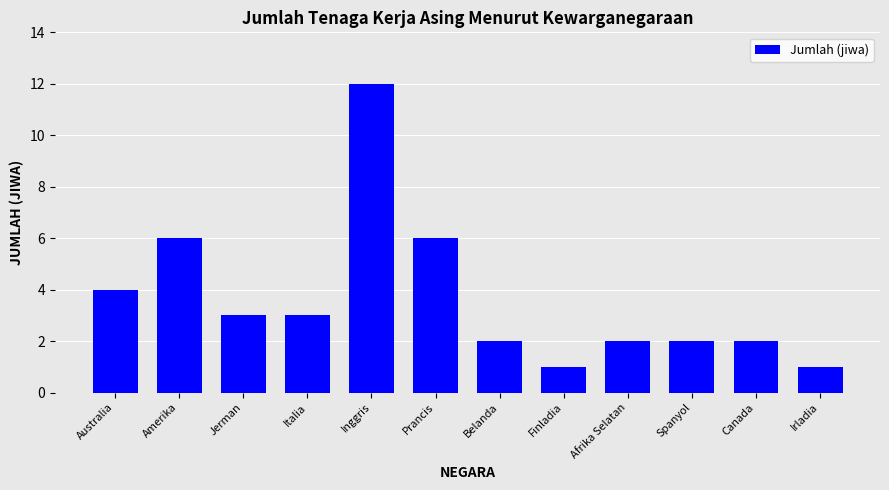

What is the label of the 12th bar from the right?

Australia